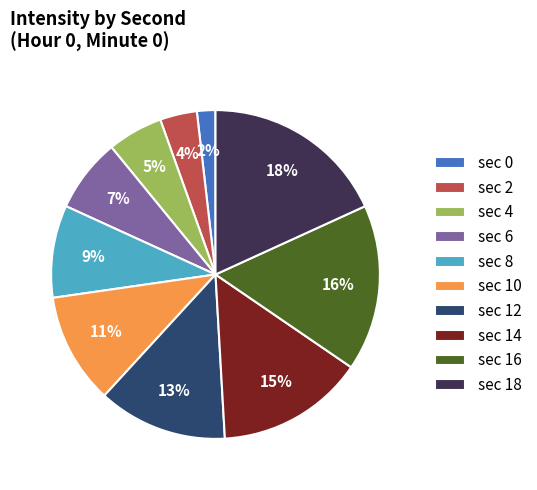

Rank the categories by value from highest to lowest.

sec 18, sec 16, sec 14, sec 12, sec 10, sec 8, sec 6, sec 4, sec 2, sec 0